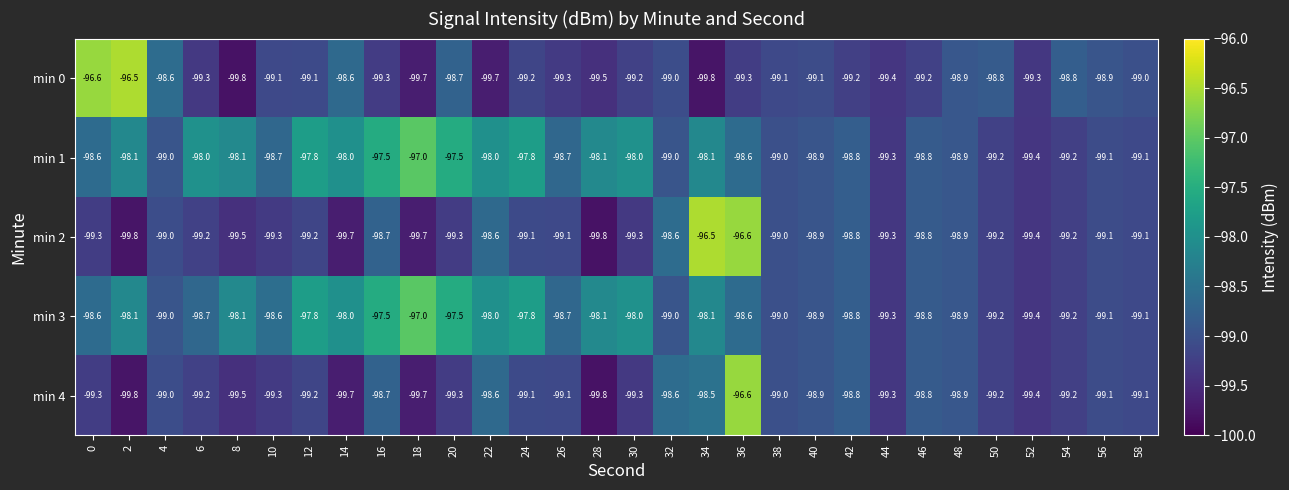

What is the difference between the highest and lowest values at 50?

0.4